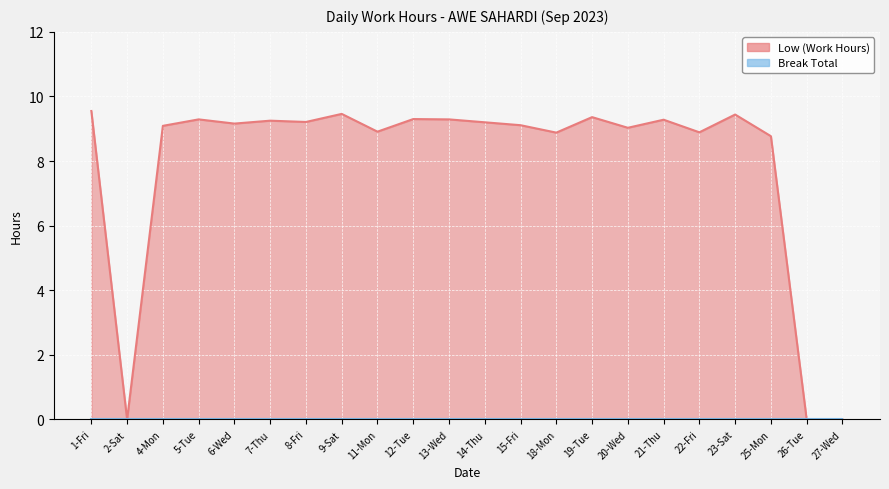

How many values exceed 9?

15